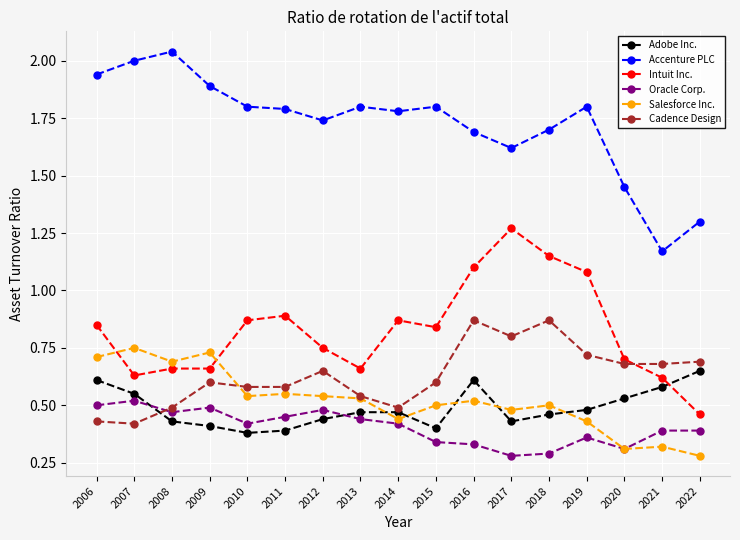

Is it true that Accenture PLC equals 1.2 at 2019?

False